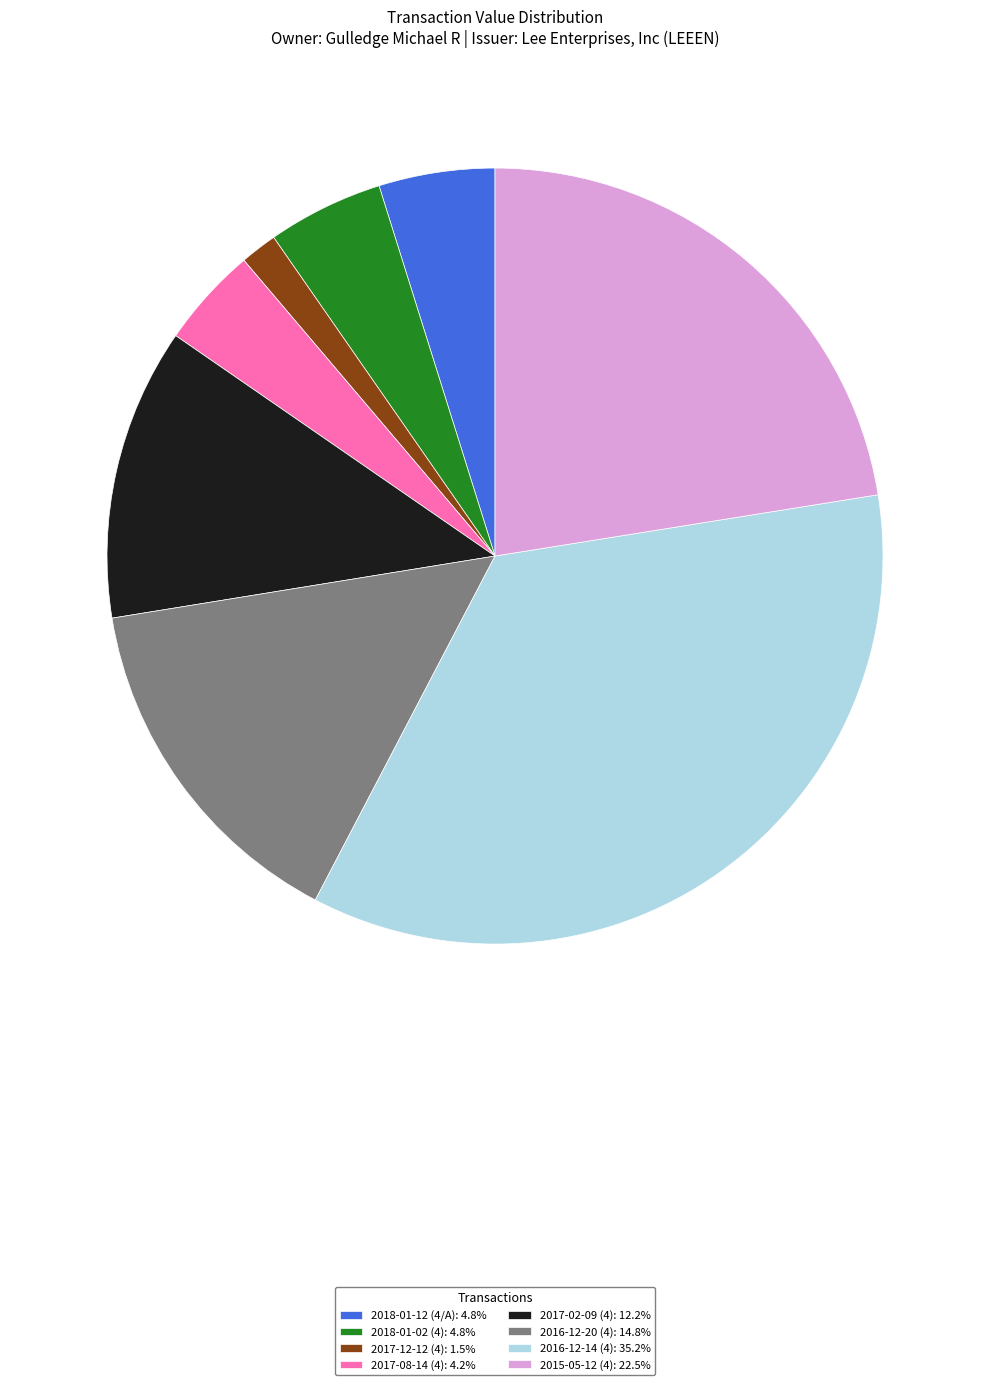

Approximately how many times larger is the value at 2015-05-12 (4): 22.5% compared to 2016-12-20 (4): 14.8%?

1.5